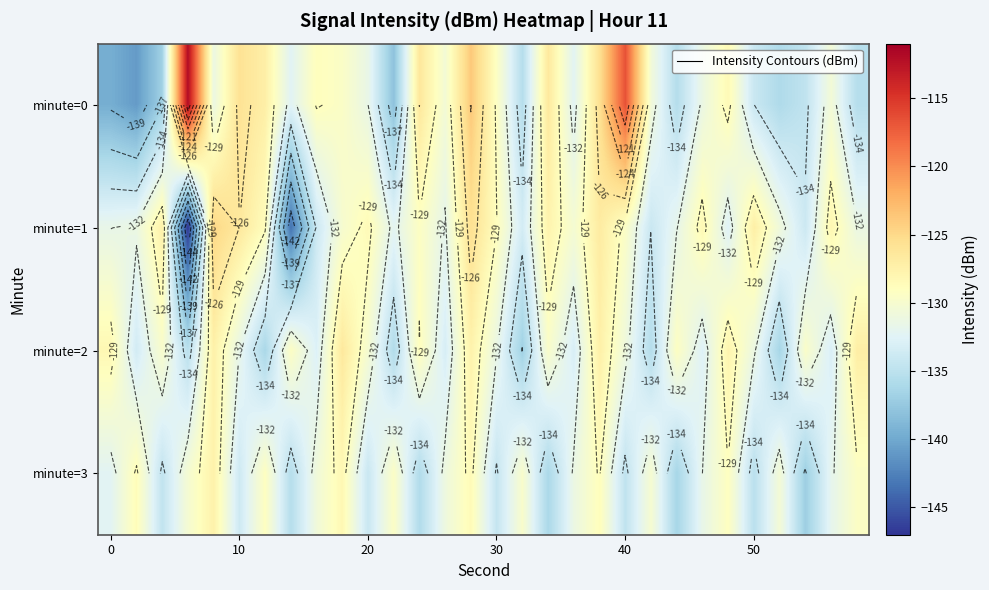

Between 0 and 20, which series saw the biggest shift?

minute=0